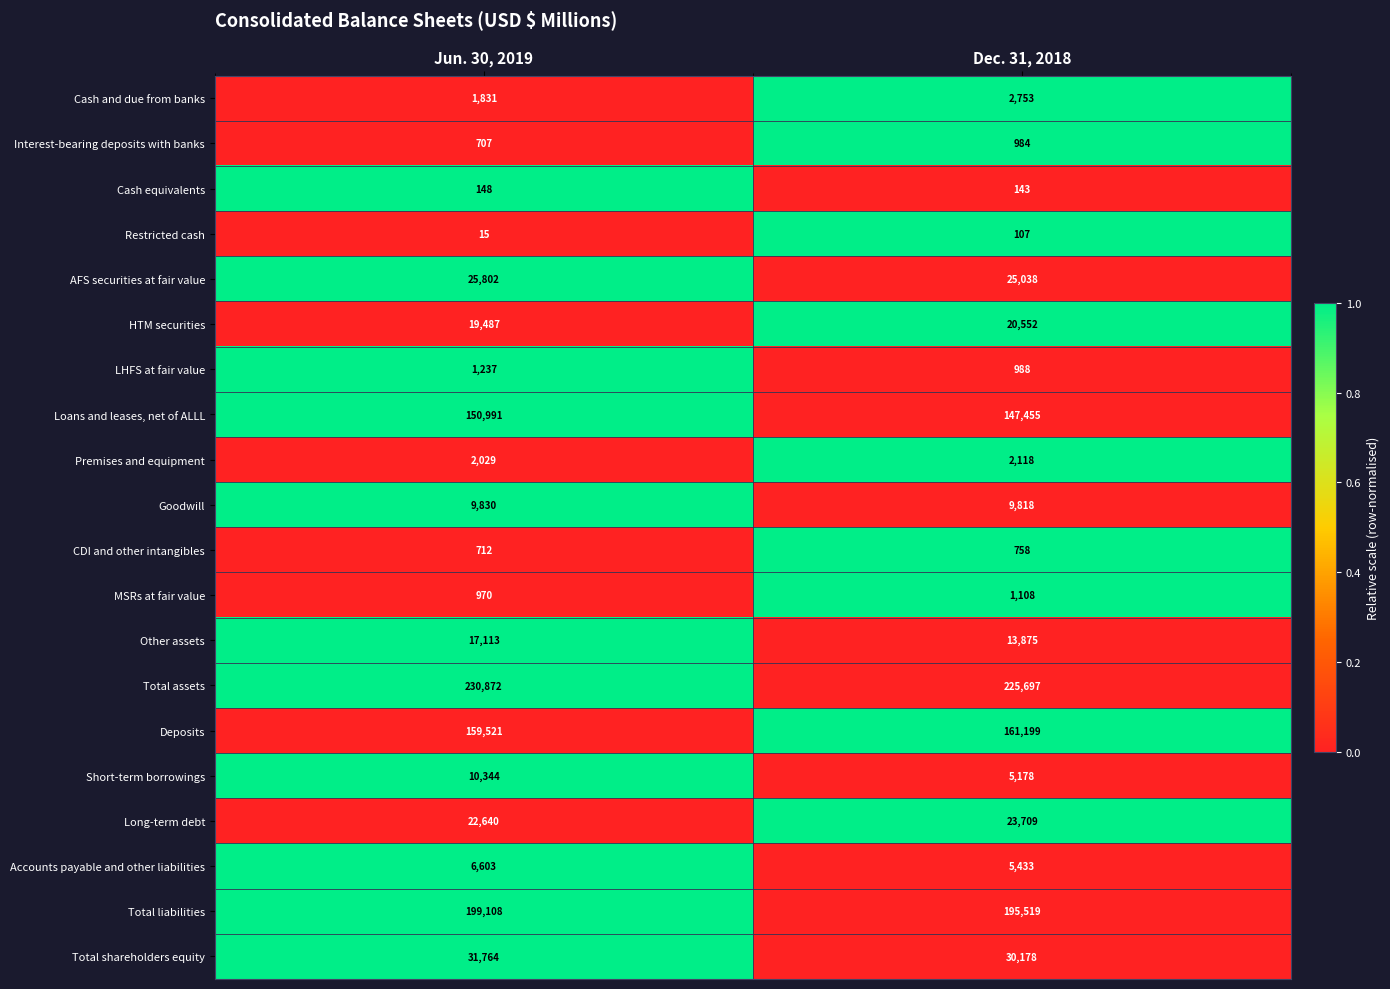

The value of Loans and leases, net of ALLL at Dec. 31, 2018 is 147455. True or false?

True